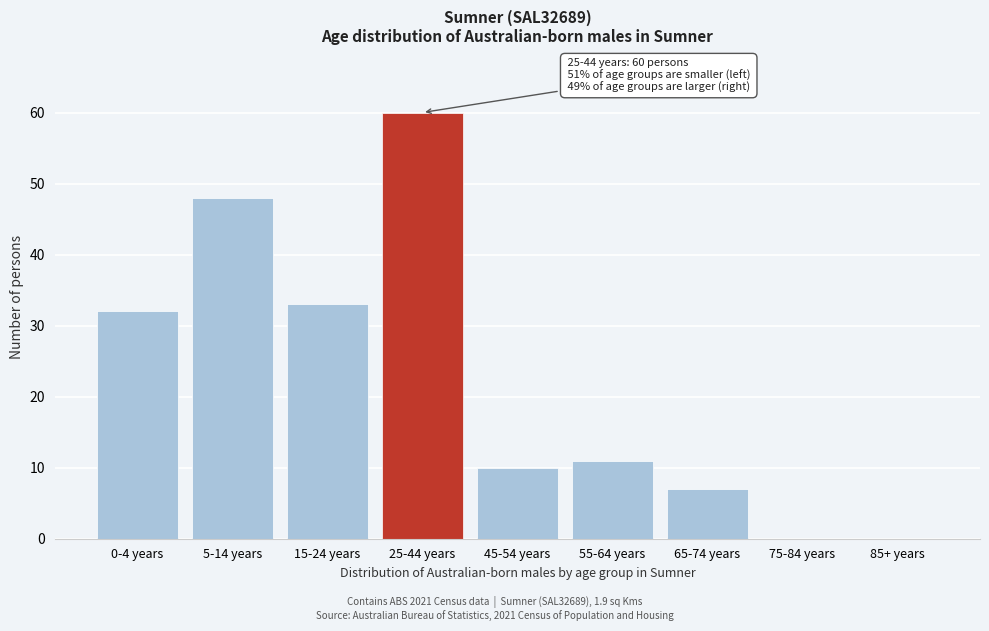

Reading left to right, transcribe all the data shown in this chart.

0-4 years=32	5-14 years=48	15-24 years=33	25-44 years=60	45-54 years=10	55-64 years=11	65-74 years=7	75-84 years=0	85+ years=0